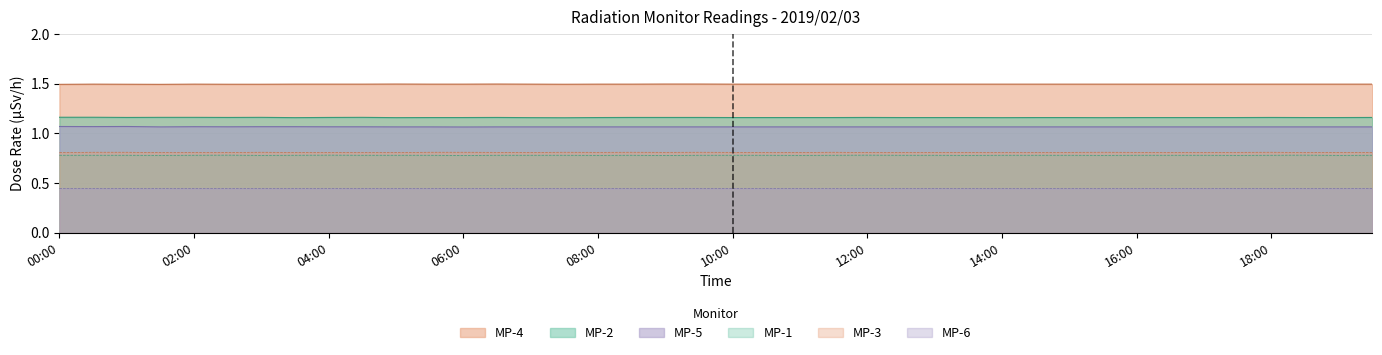

What is the label of the 32nd point from the left?

15:30